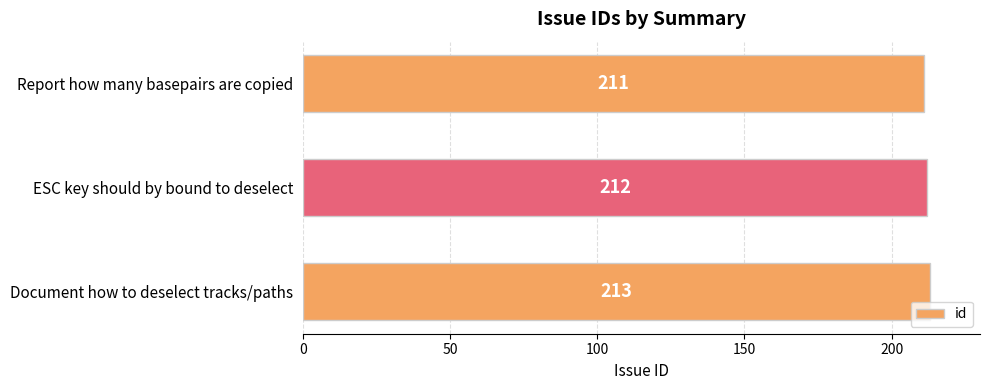

How many values are below 212?

1